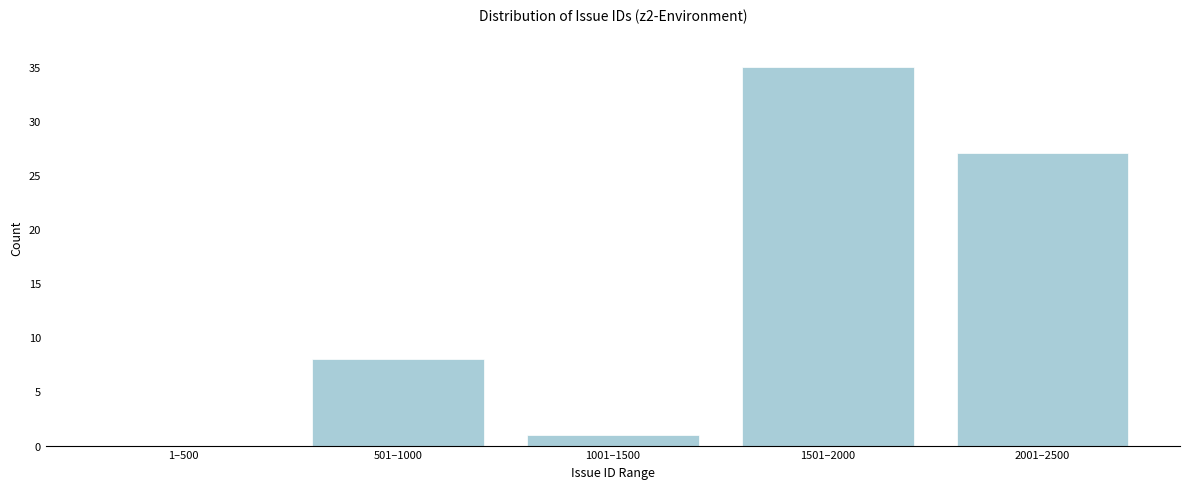

Reading left to right, what are all the values shown in this chart?

1–500=0	501–1000=8	1001–1500=1	1501–2000=35	2001–2500=27